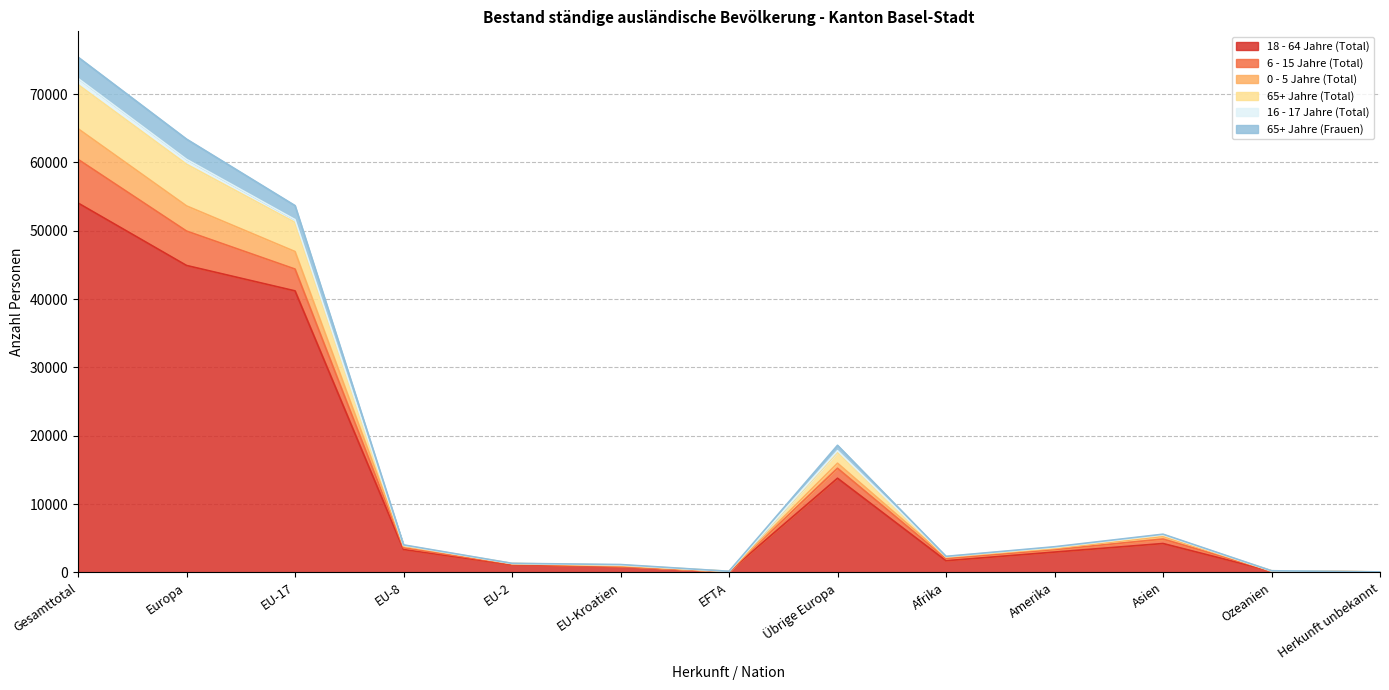

The 18 - 64 Jahre (Total) series shows 12671 at Europa. True or false?

False